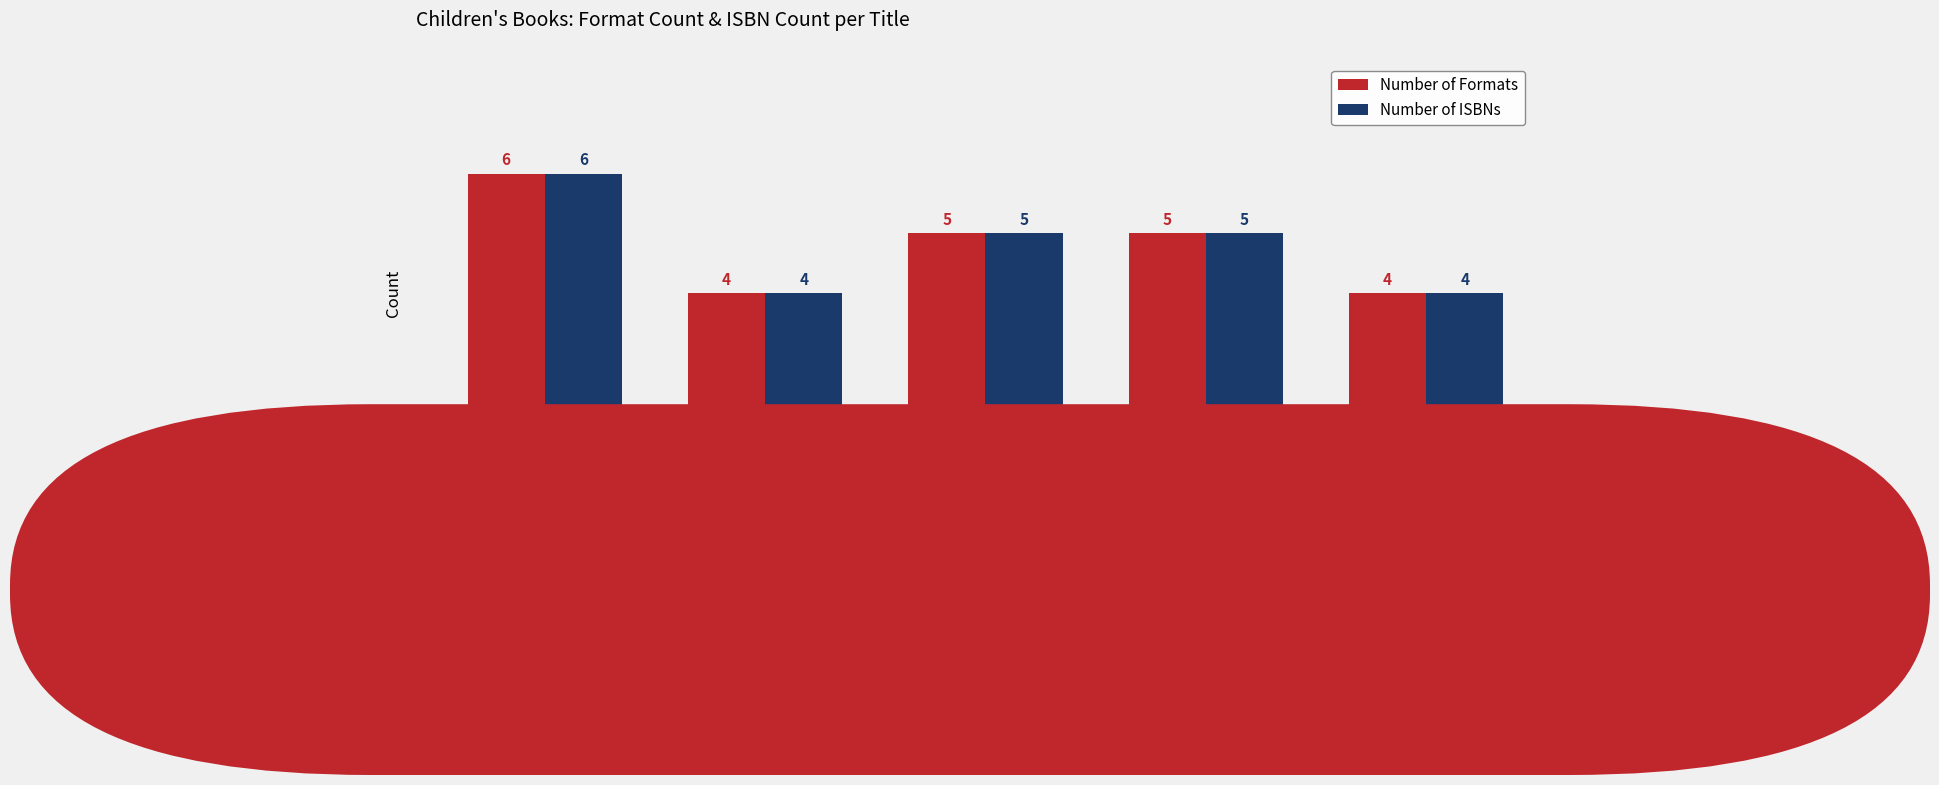

What is the maximum value shown in the chart?

6